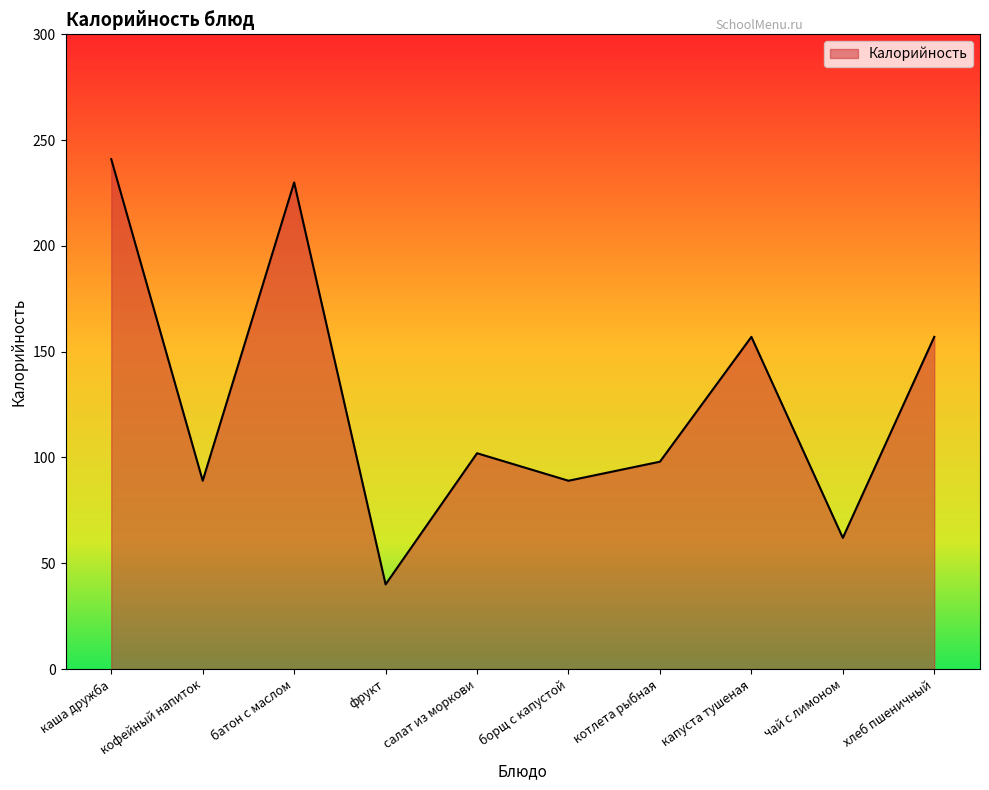

At which category does the data reach its first local valley?

кофейный напиток